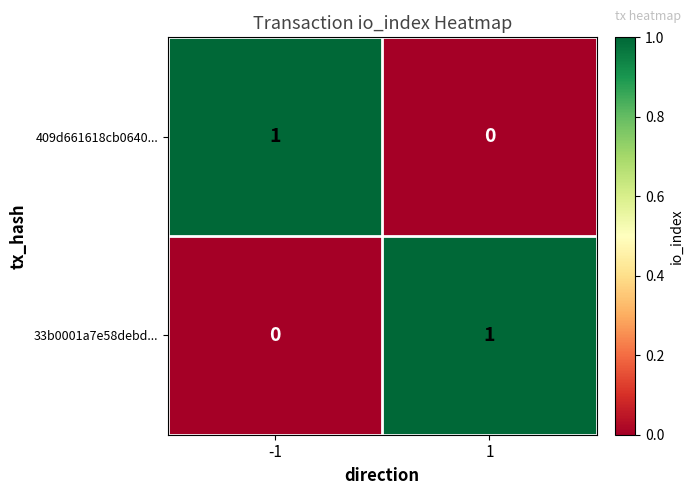

What is the maximum value shown in the chart?

1